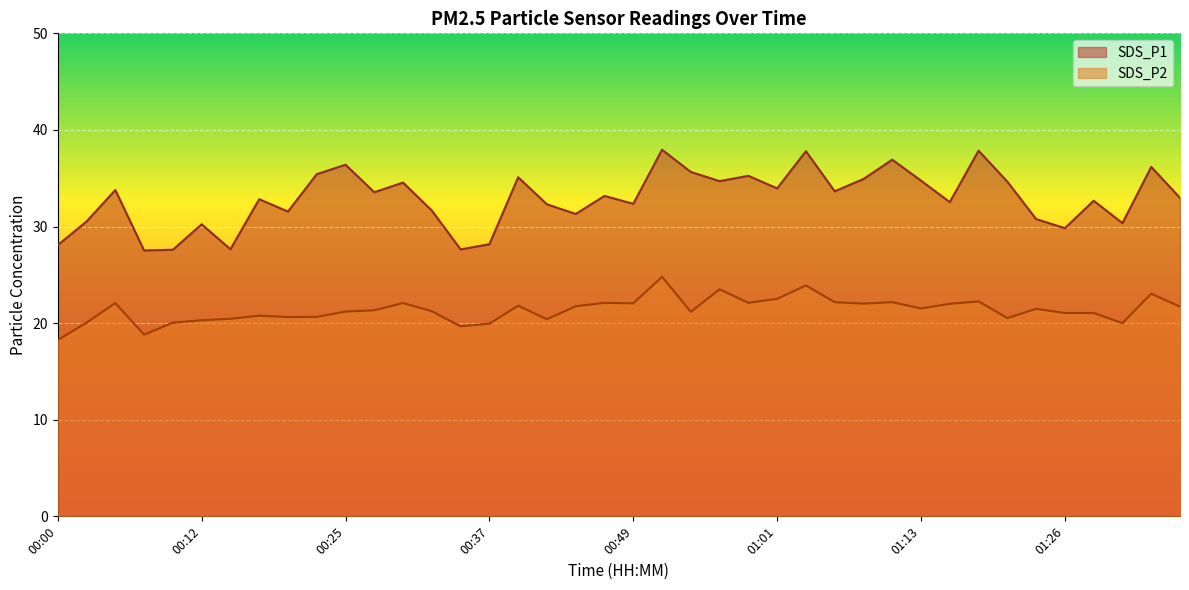

What are all the series names shown in the legend?

SDS_P1, SDS_P2